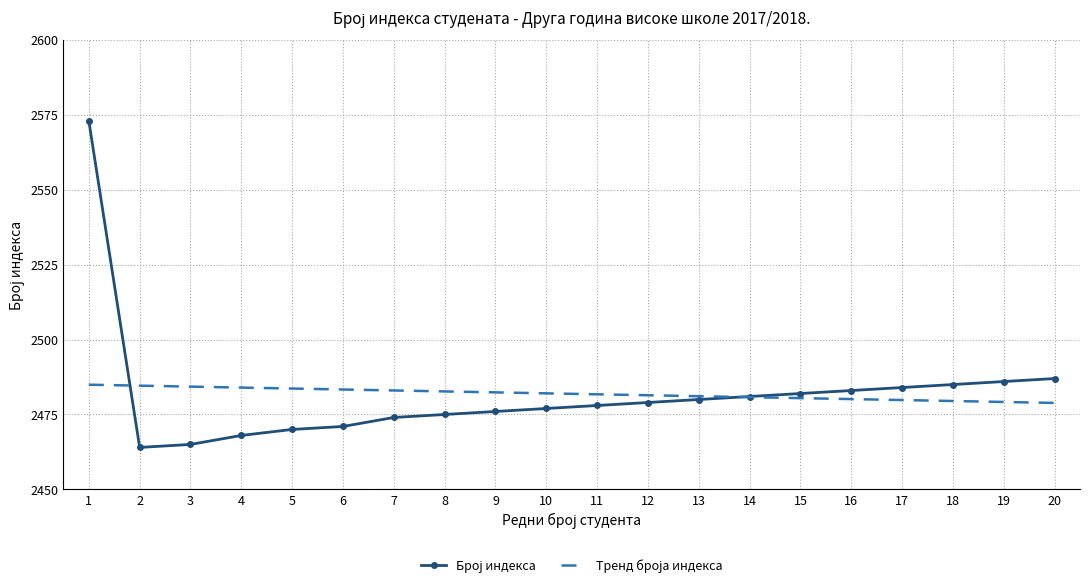

What is the total value across all series at 7?

4957.0